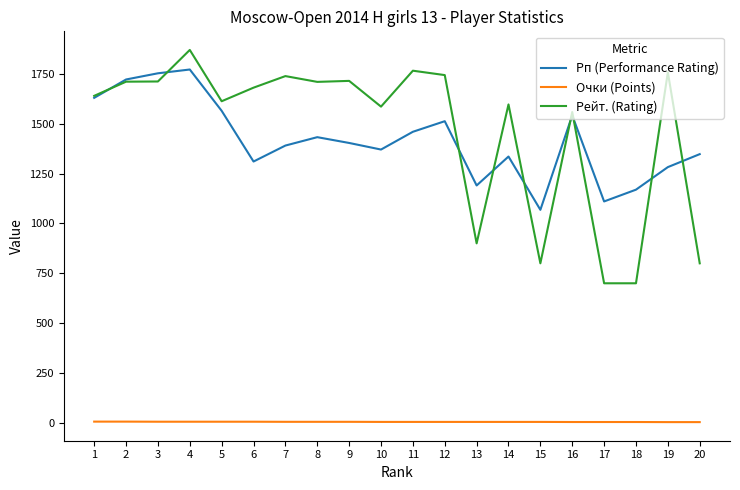

Between 4 and 16, which series saw the biggest shift?

Рейт. (Rating)